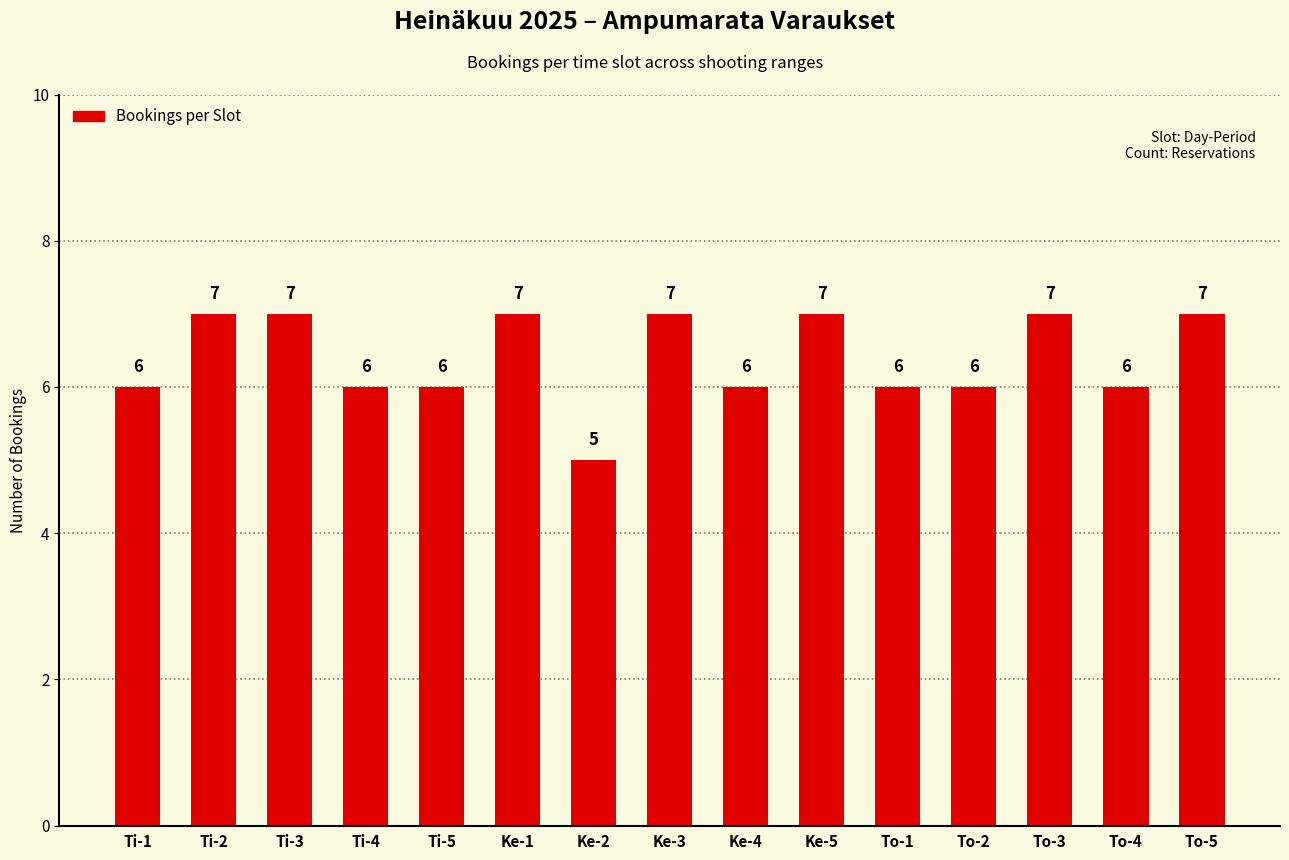

What is the average value?

6